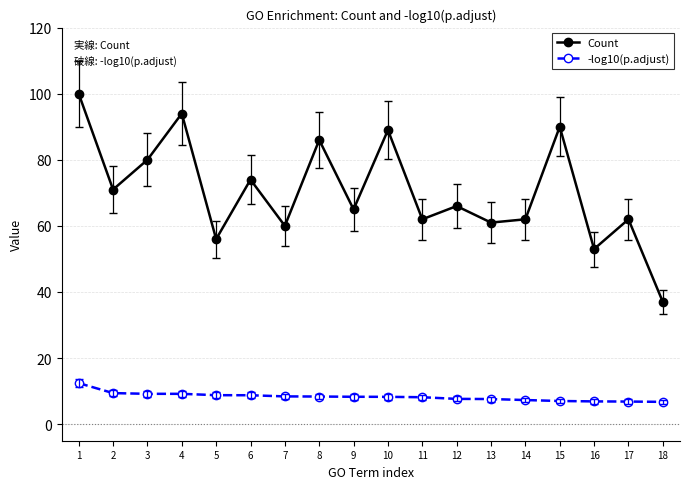

Which series changed the most between 13 and 18?

Count